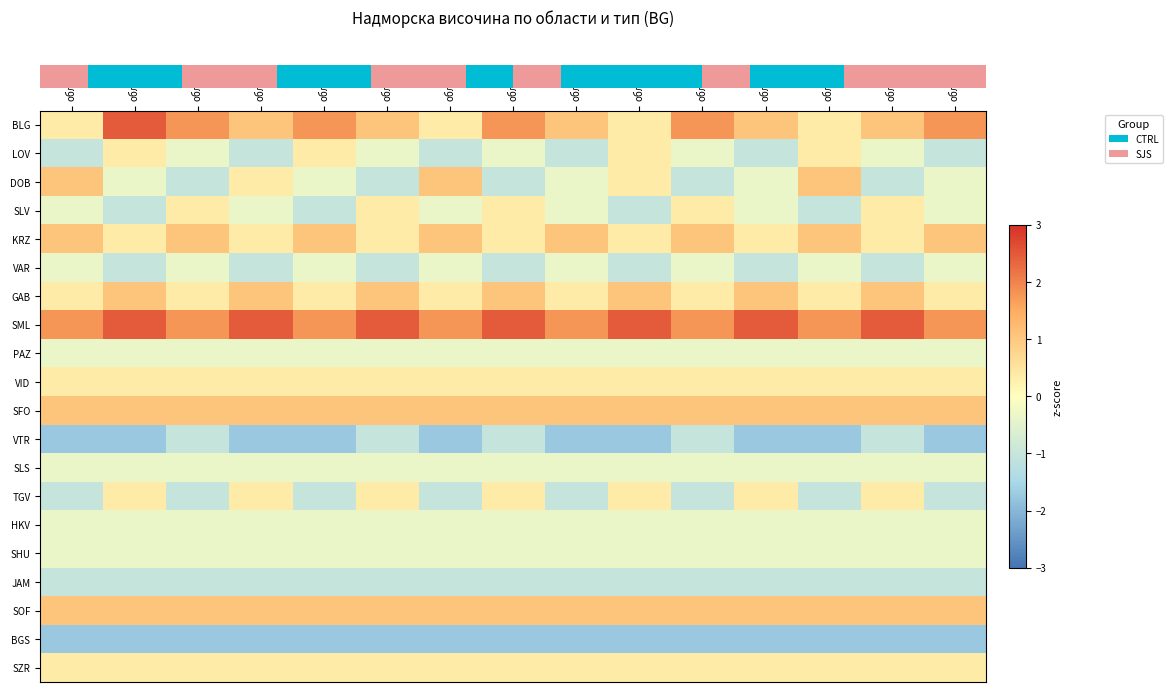

Which category has the lowest value across all series?

обл.1